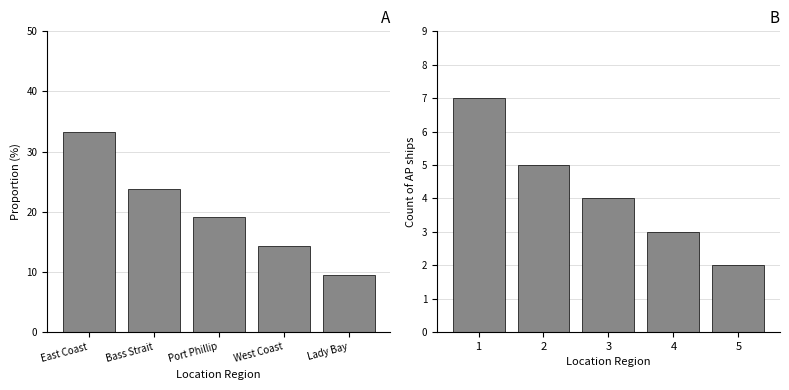

Reading right to left, transcribe all the data shown in this chart.

Proportion: 9.5	14.3	19.0	23.8	33.3
Count: 2.0	3.0	4.0	5.0	7.0